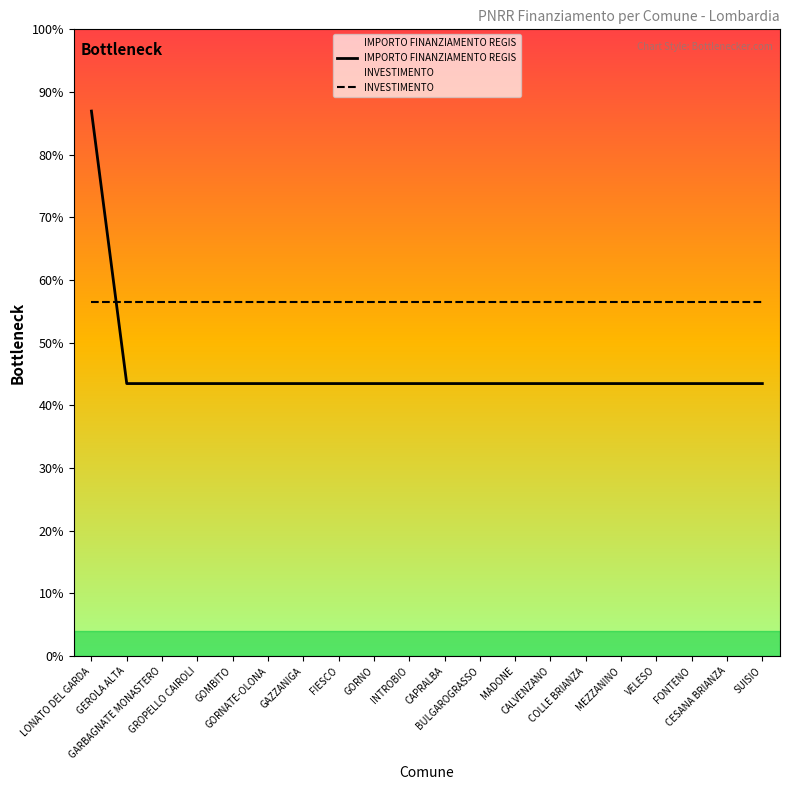

Which series has the largest total across all categories?

INVESTIMENTO